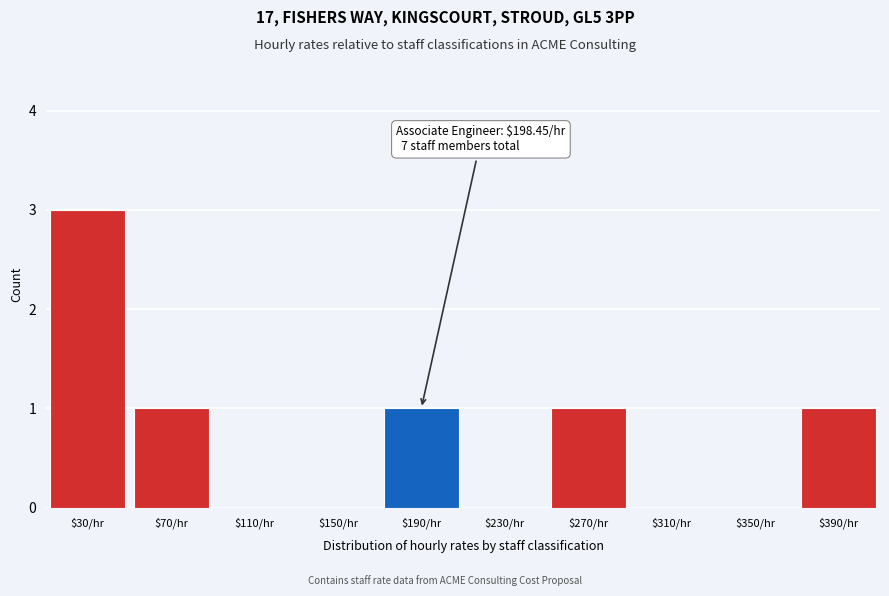

True or false: the data shows 0 at $390/hr.

False